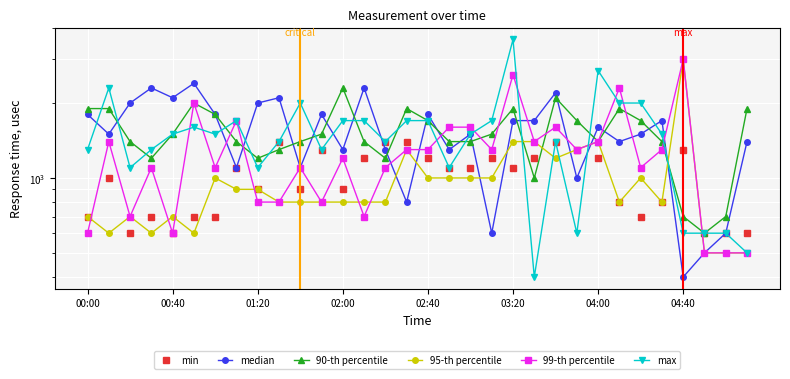

Is it true that 90-th percentile equals 359 at 04:00?

False